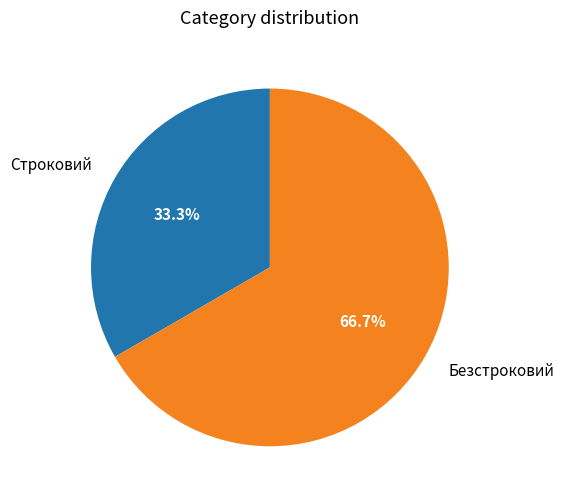

Rank the categories by value from highest to lowest.

Безстроковий, Строковий